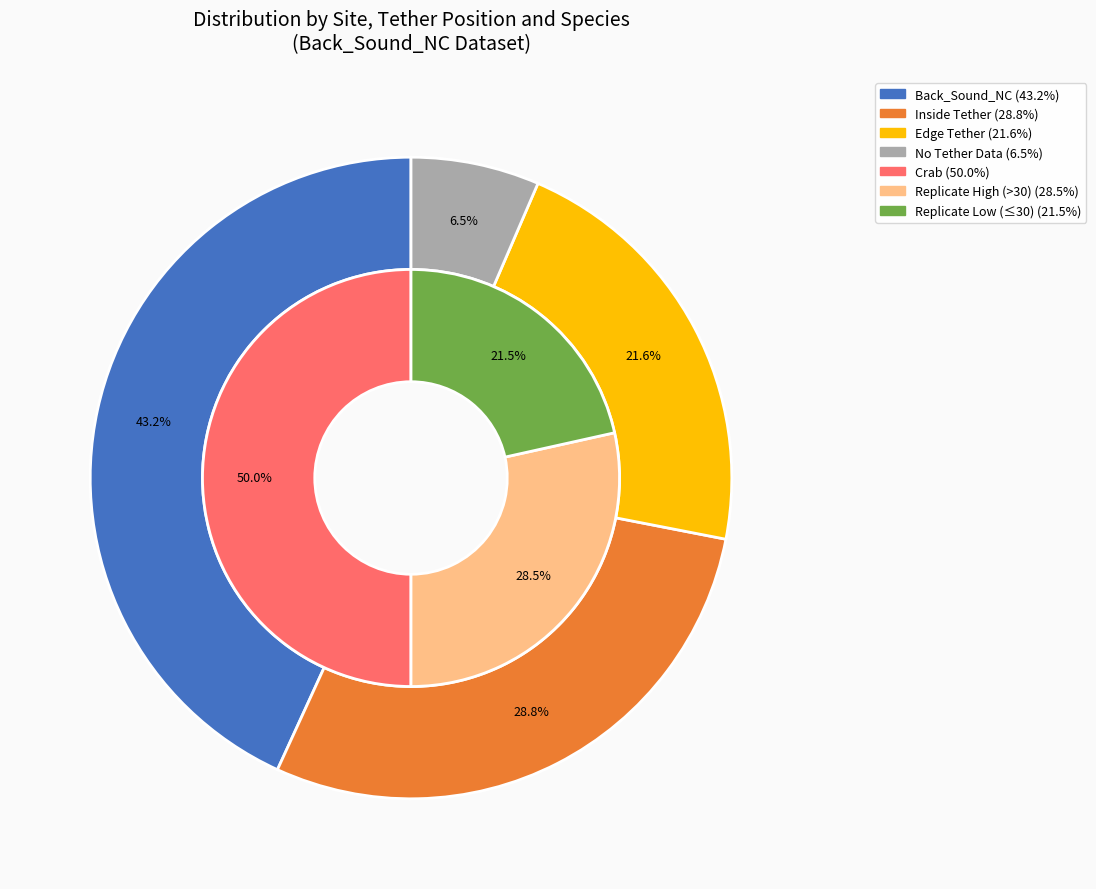

Is it true that Crab is 10% of the pie?

False